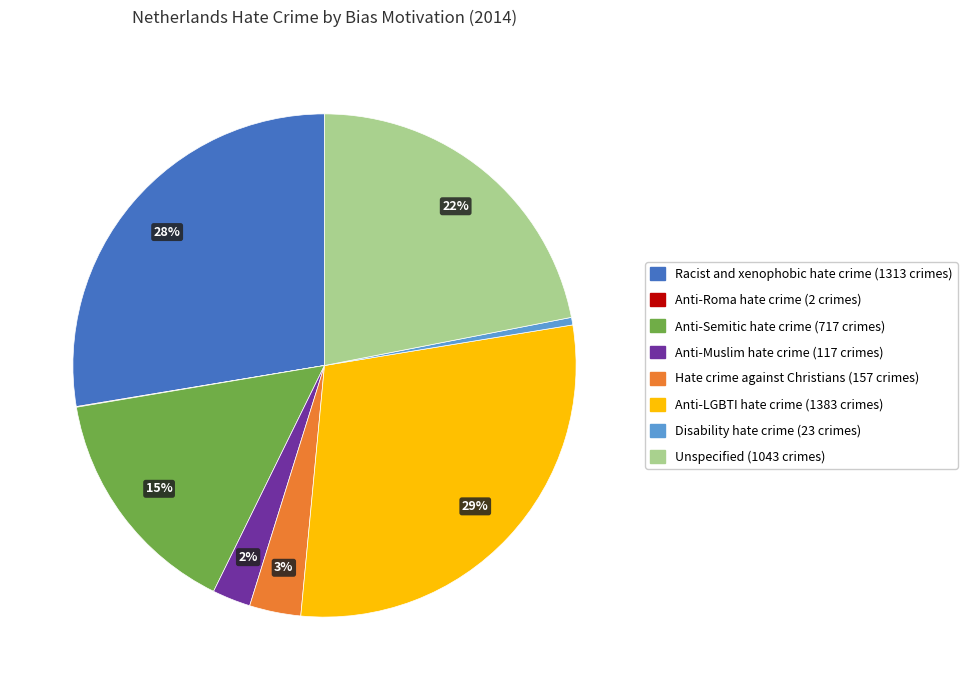

Do Anti-LGBTI hate crime and Disability hate crime together represent more than half of the pie?

No